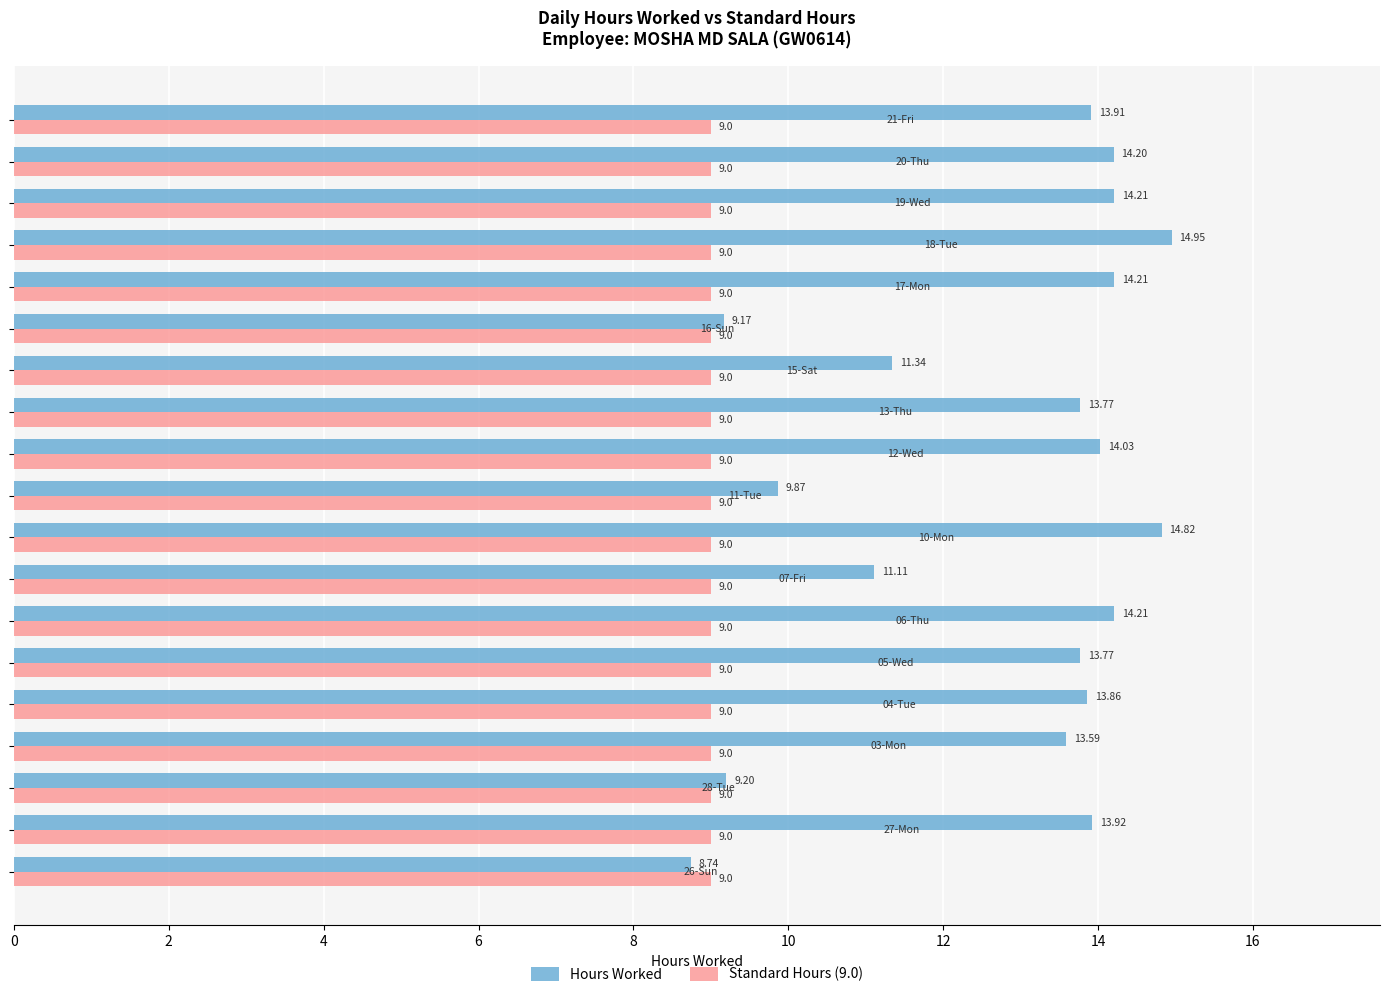

Which series has the largest total across all categories?

Hours Worked